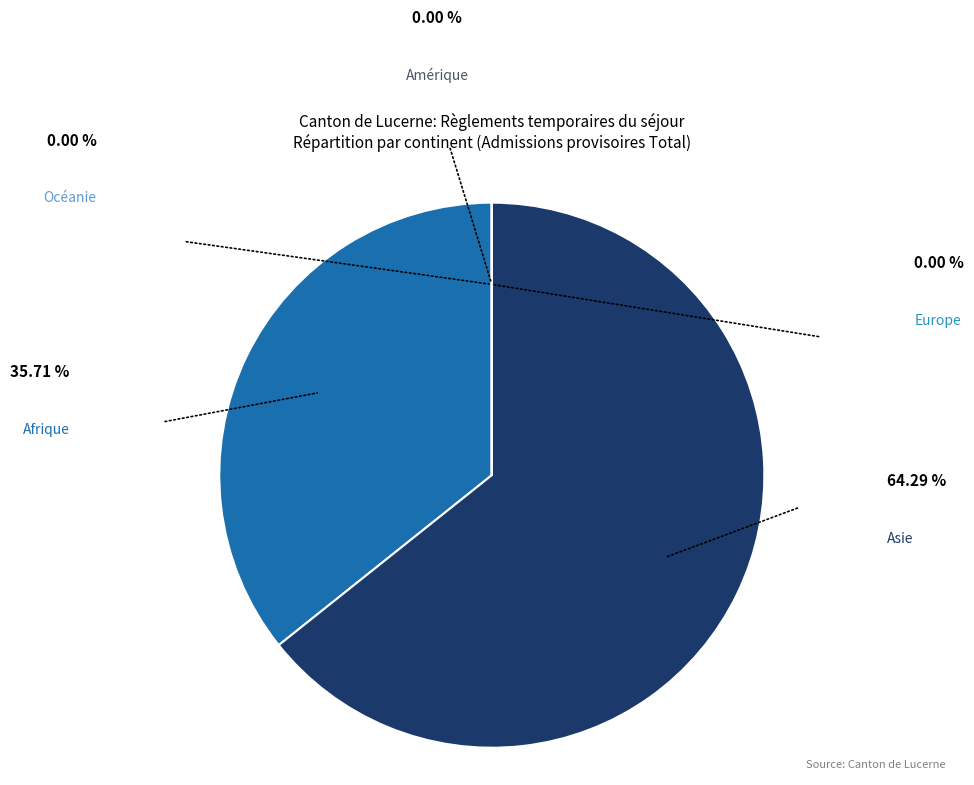

Is there a majority slice in this chart?

Yes